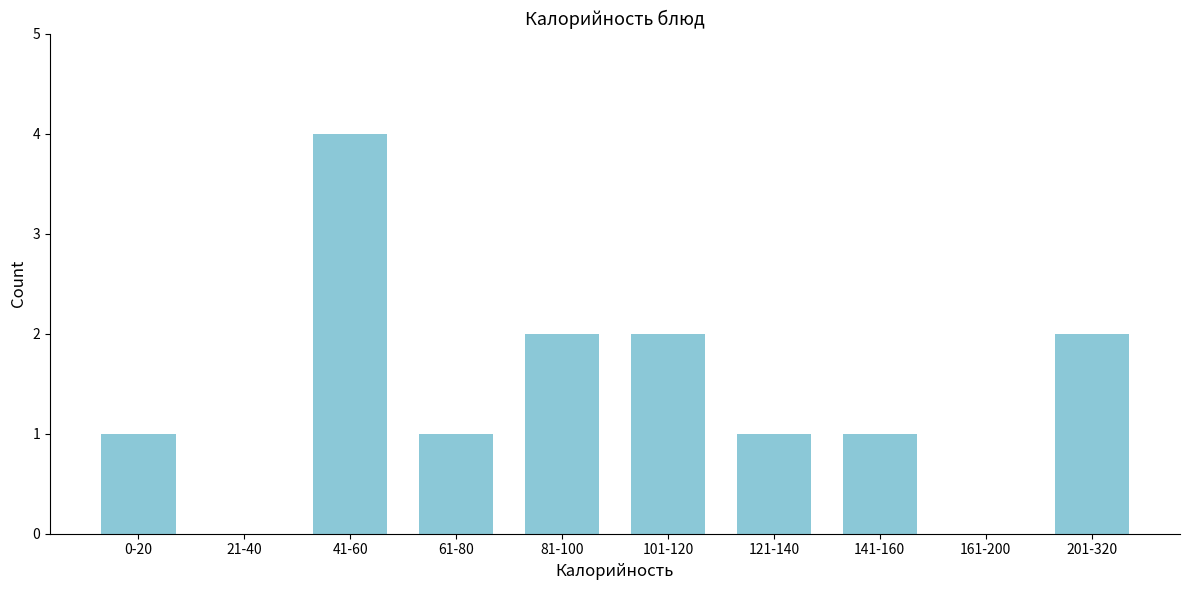

Reading left to right, extract all data points from this chart.

0-20=1	21-40=0	41-60=4	61-80=1	81-100=2	101-120=2	121-140=1	141-160=1	161-200=0	201-320=2